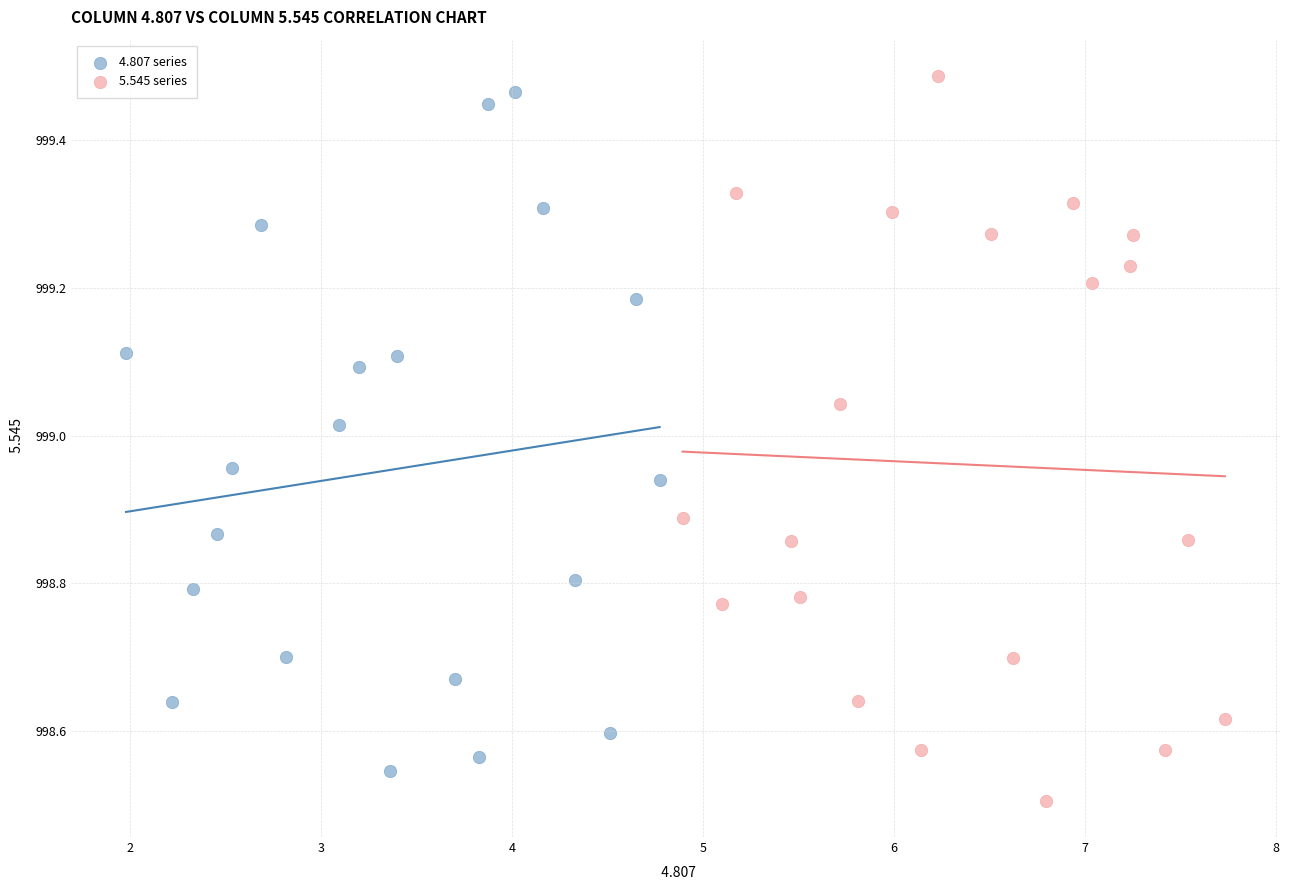

Which series has the largest Y range (max minus min)?

5.545 series